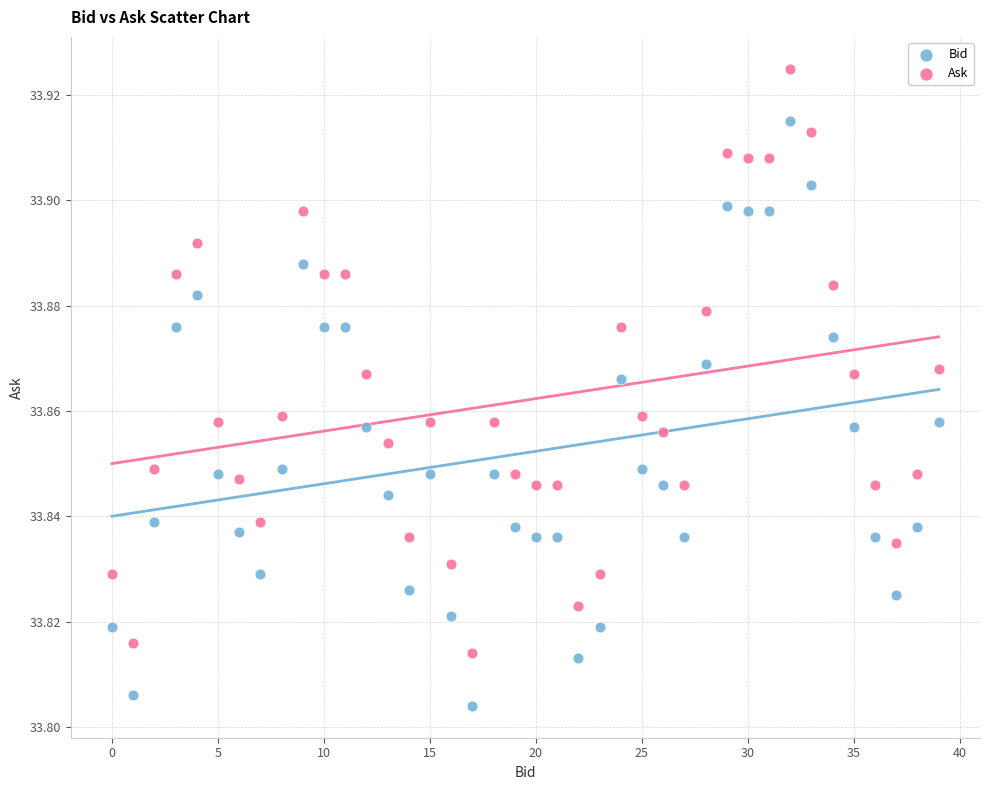

Which series contains the highest Y value?

Ask